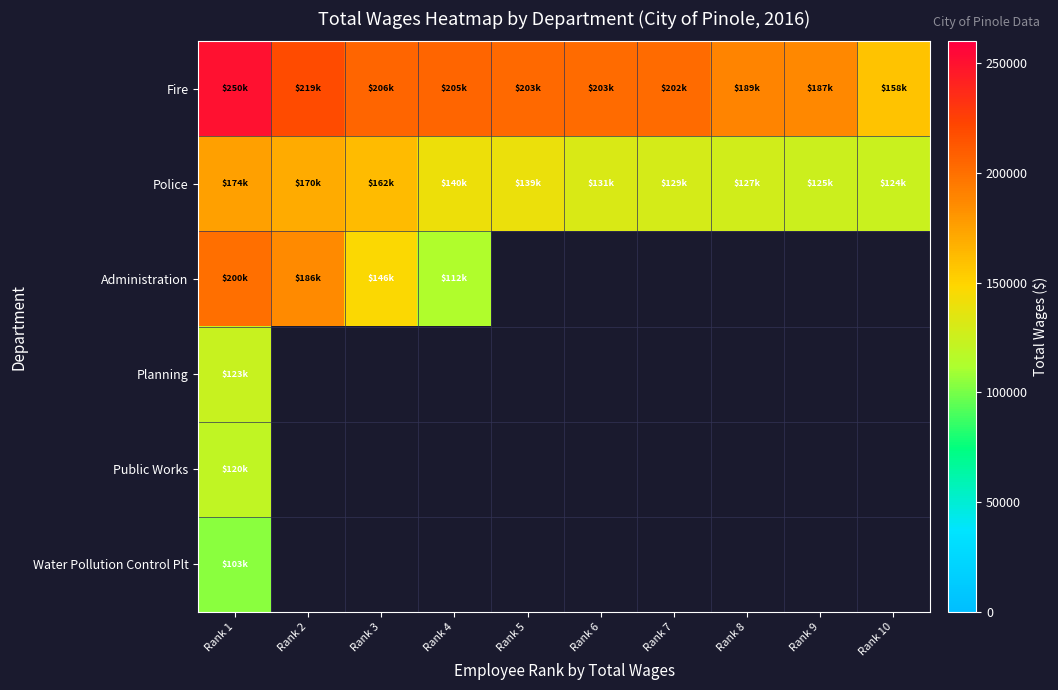

What is the spread (max minus min) of values at Rank 3?

59642.0